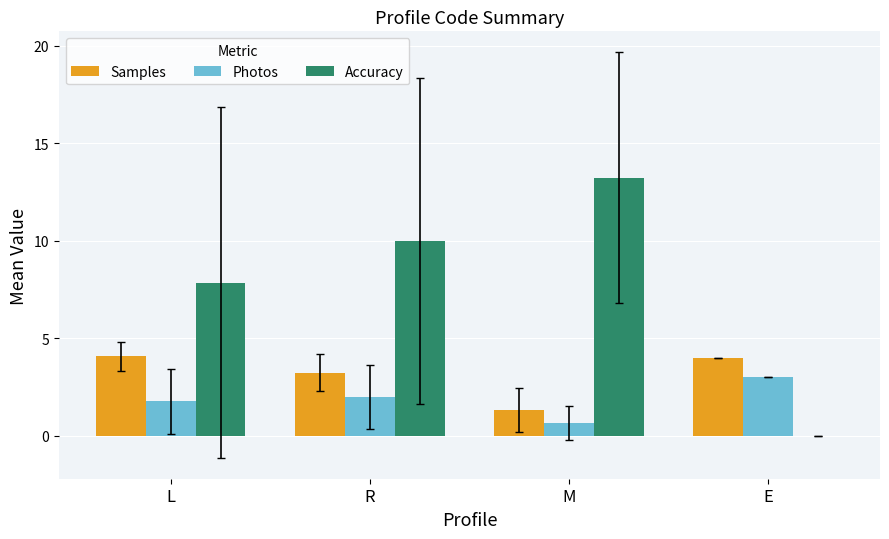

At which label is Accuracy closest to 6?

L